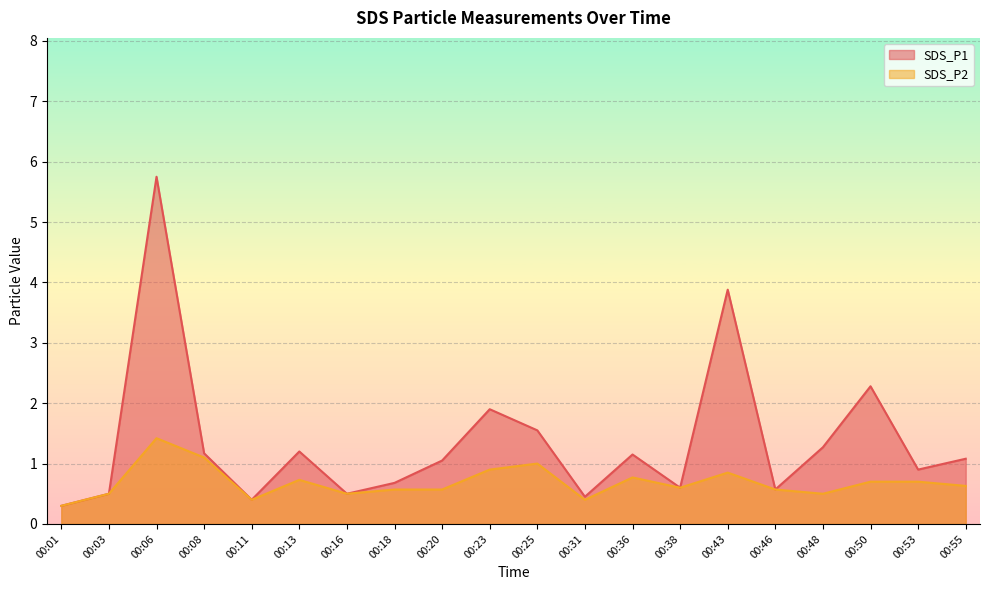

Is it true that SDS_P1 equals 1.8 at 00:55?

False